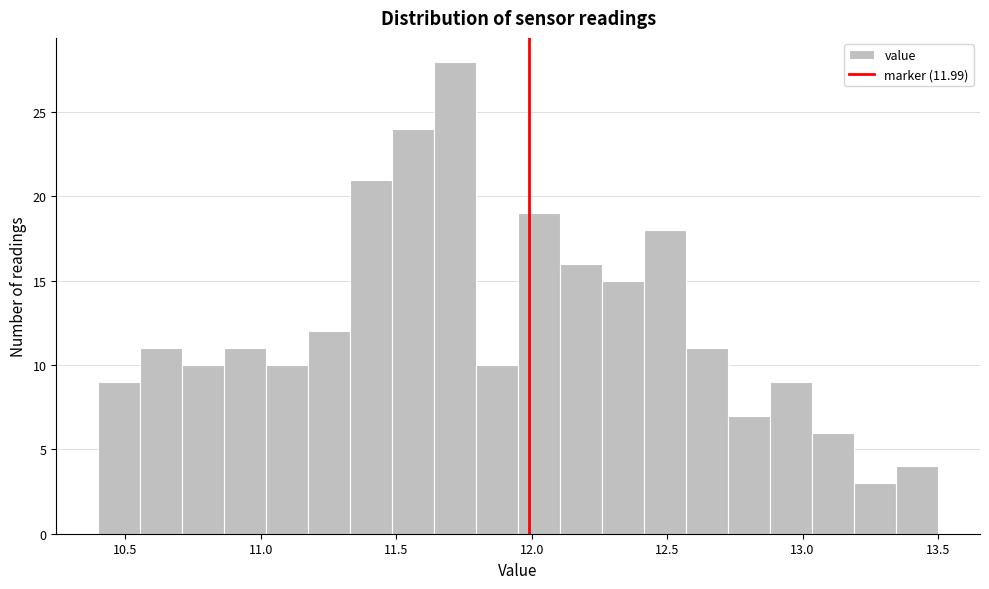

Read against the x-axis, roughly where is the centre of the tallest bar?

11.70